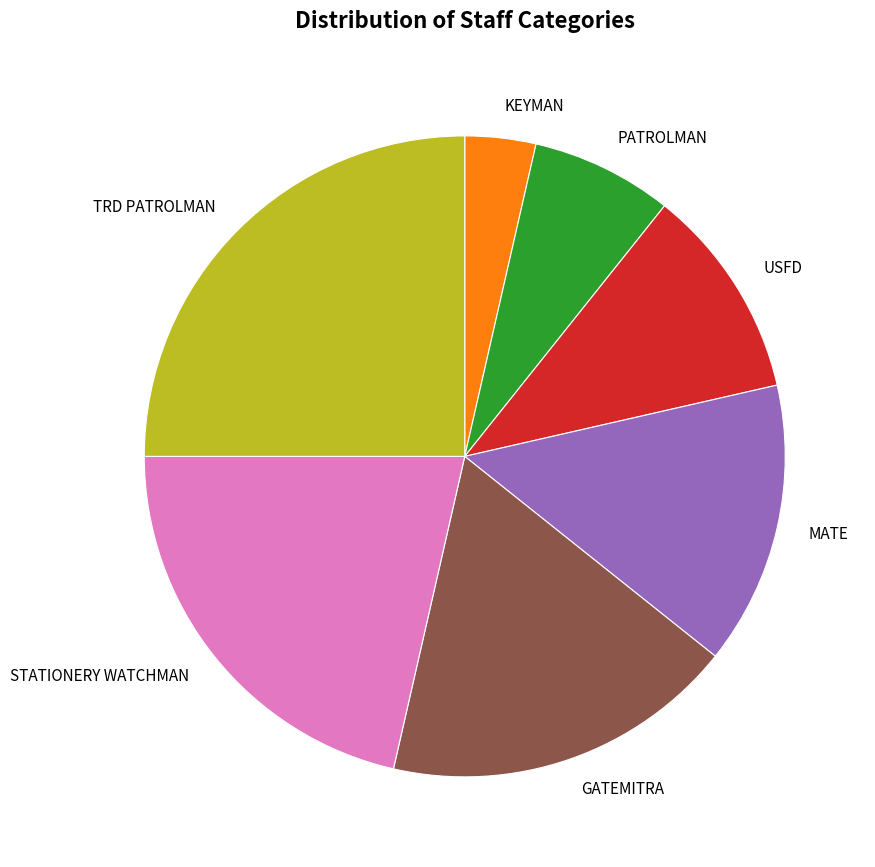

Which has a higher value, PATROLMAN or KEYMAN?

PATROLMAN